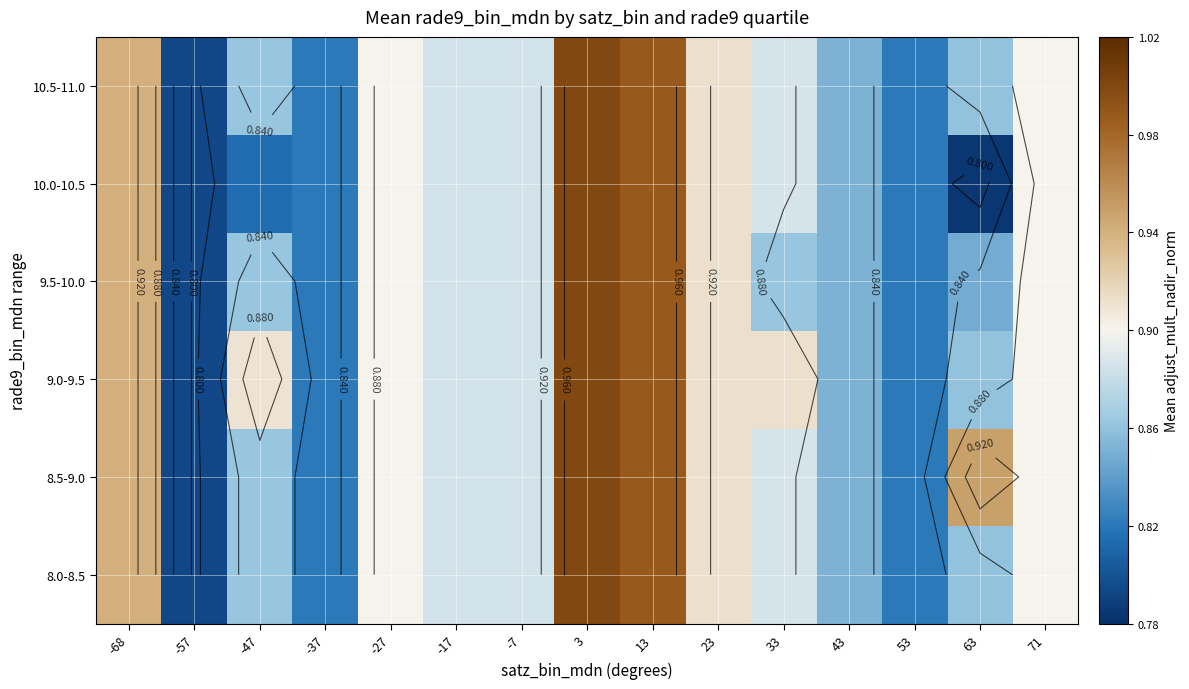

What is the difference between the 10.0-10.5 values at 13 and 71?

0.1